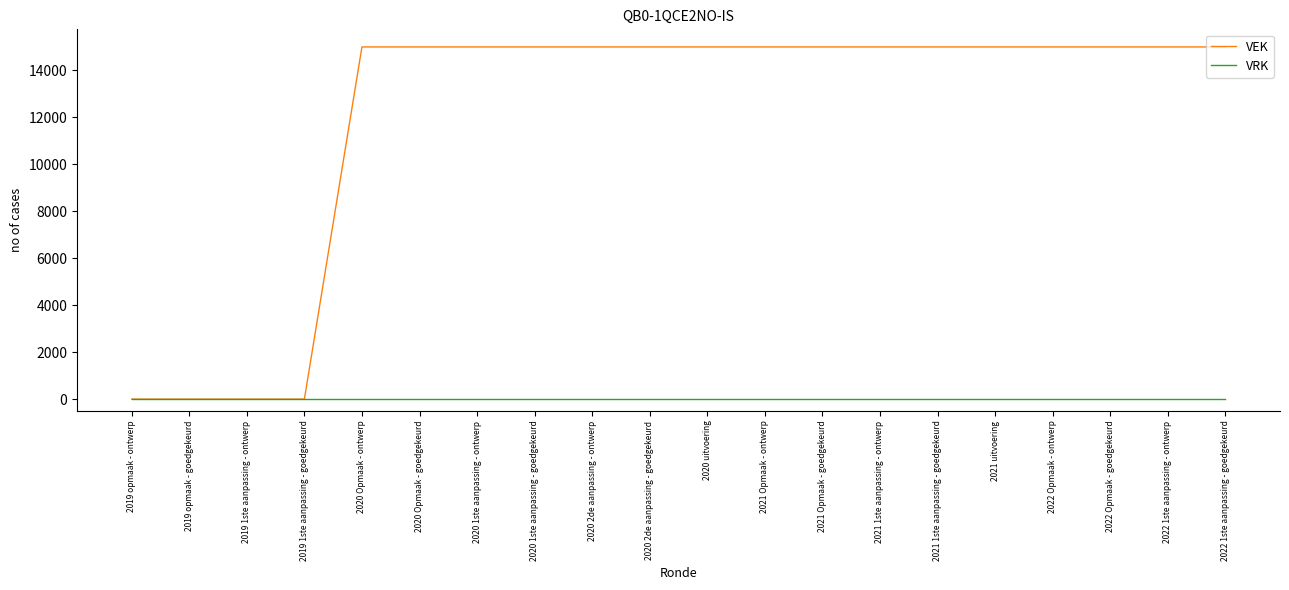

The value of VEK at 2019 1ste aanpassing - goedgekeurd is 7128. True or false?

False